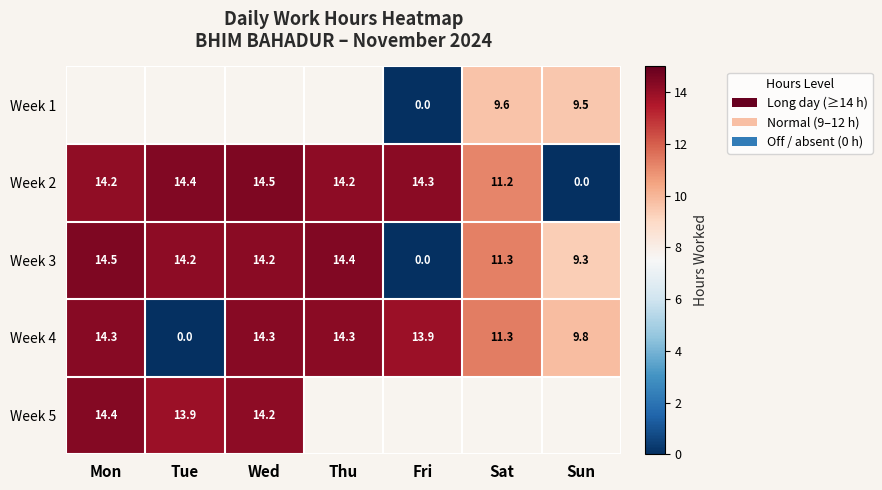

How many series are shown in this chart?

5